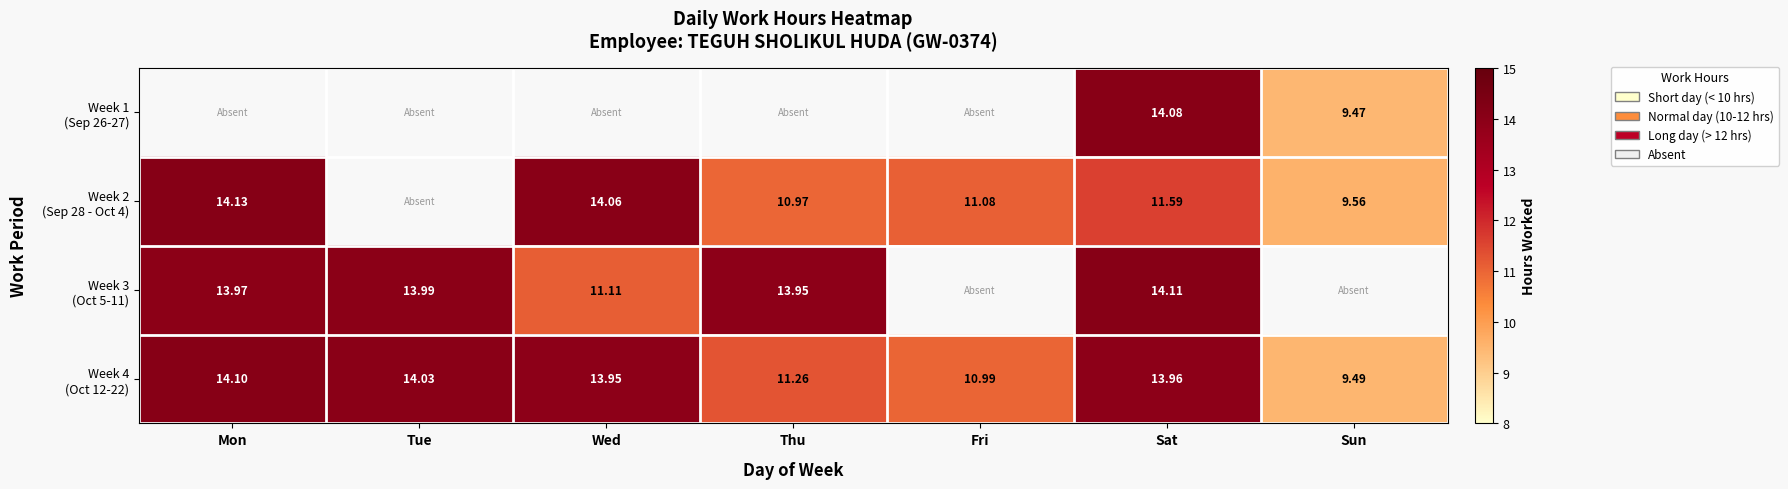

At which category does the chart reach its peak across all series?

Mon